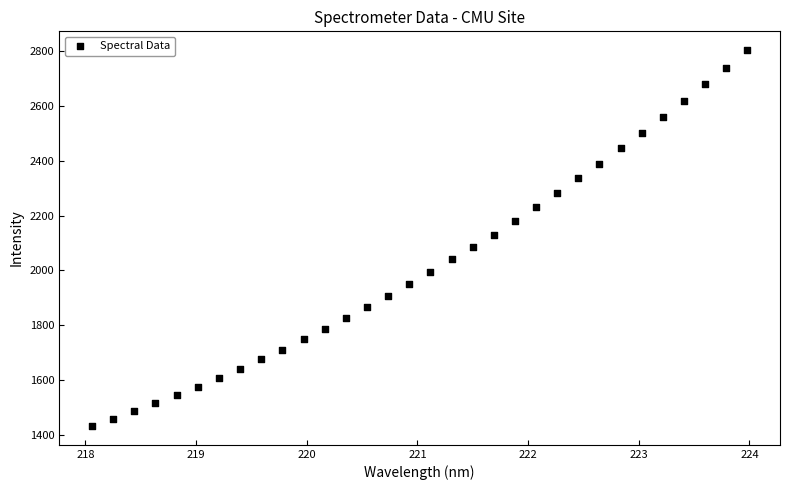

What is the range of X values (max minus min)?

5.9